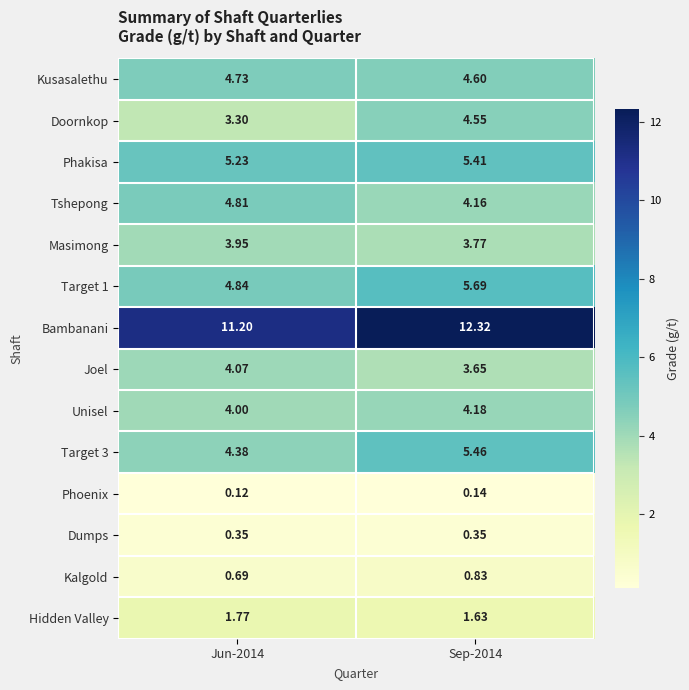

At which category is the sum across all series the highest?

Sep-2014